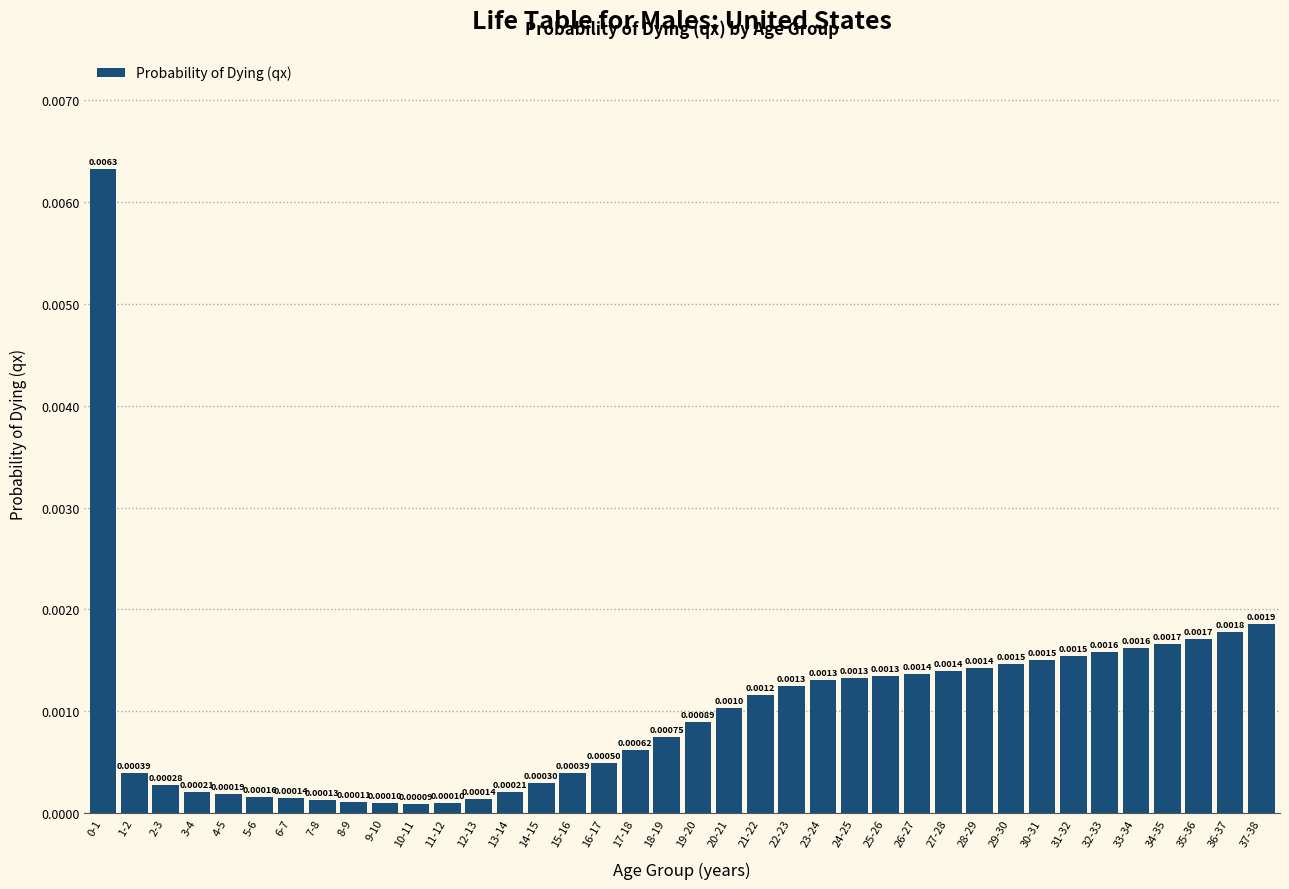

Which has a higher value, 33-34 or 17-18?

33-34